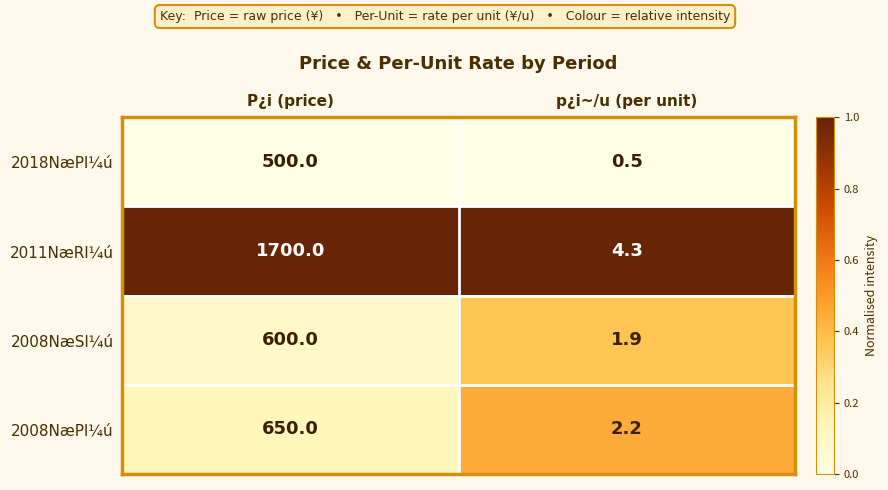

What is the sum of all 2008NæPl¼ú values?

652.2